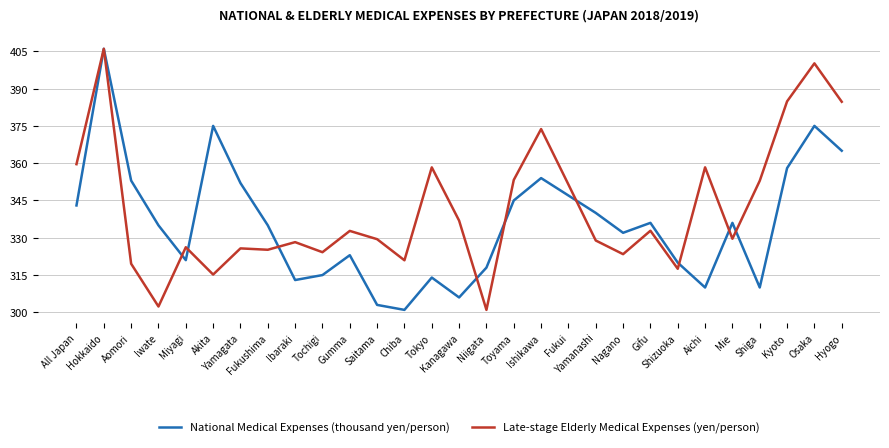

Does the chart display data point markers on the line(s)?

No